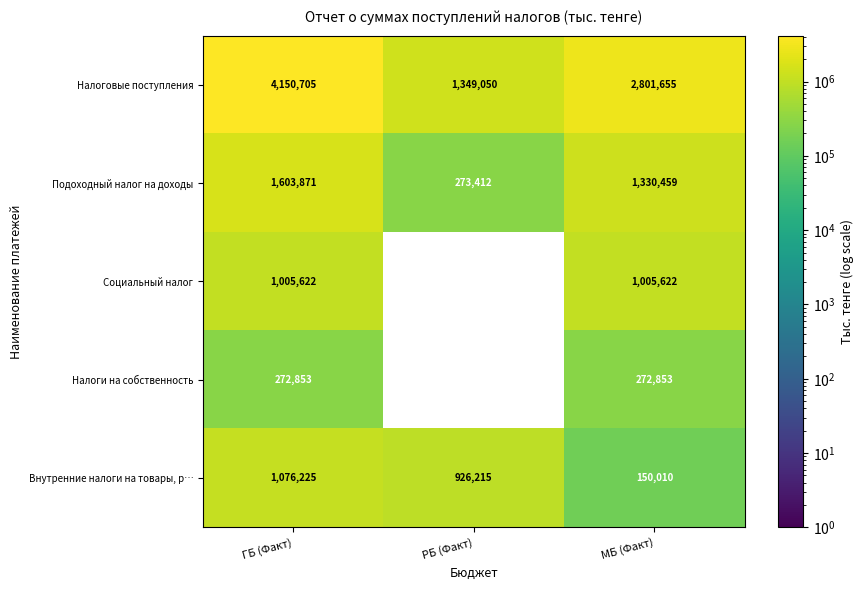

What is the difference between the maximum and second lowest values in the Внутренние налоги на товары, р… series?

150010